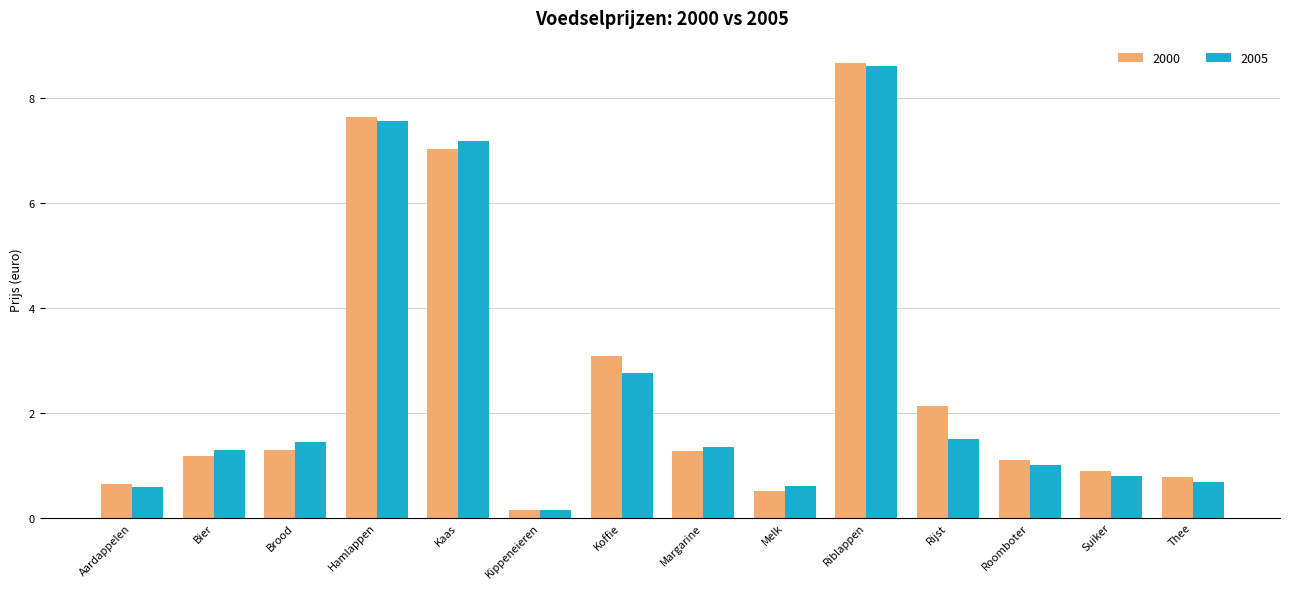

What is the approximate value of 2005 at Bier?

1.3